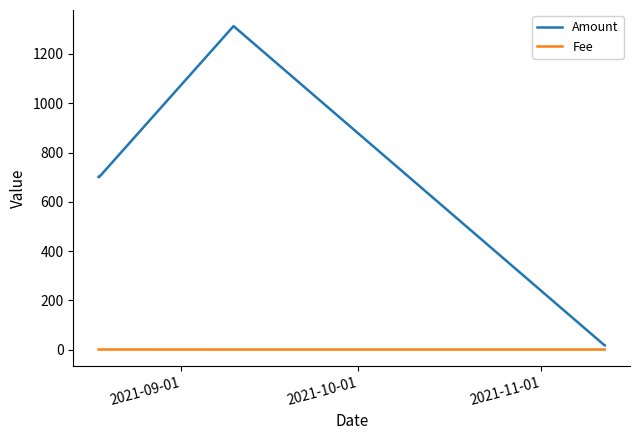

What are all the series names shown in the legend?

Amount, Fee